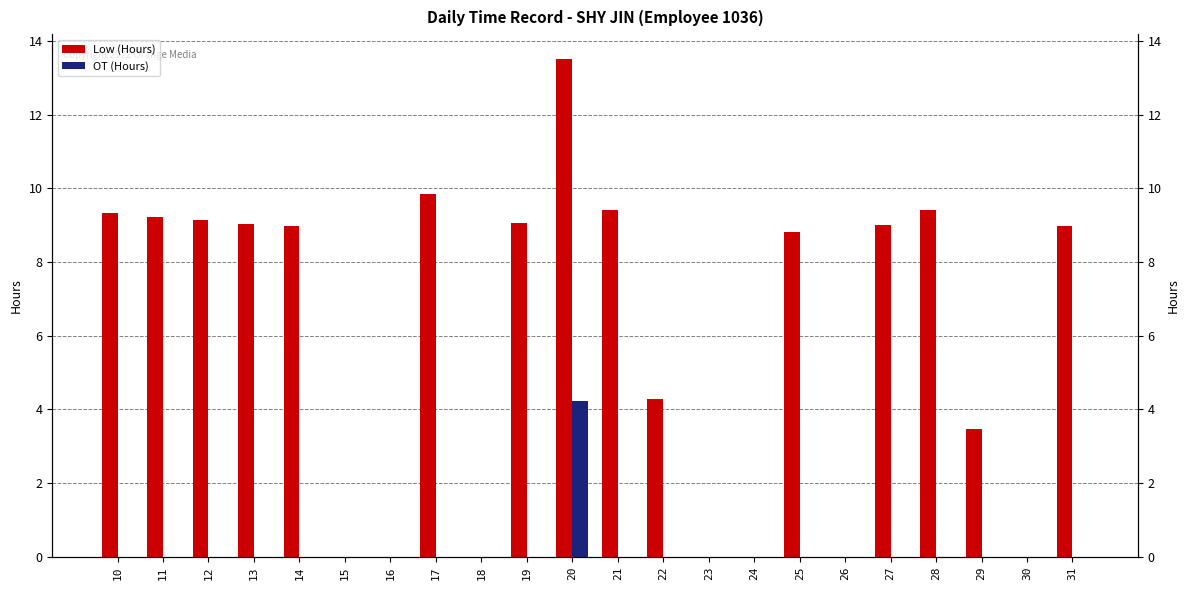

The value of OT (Hours) at 24 is -2.5. True or false?

False